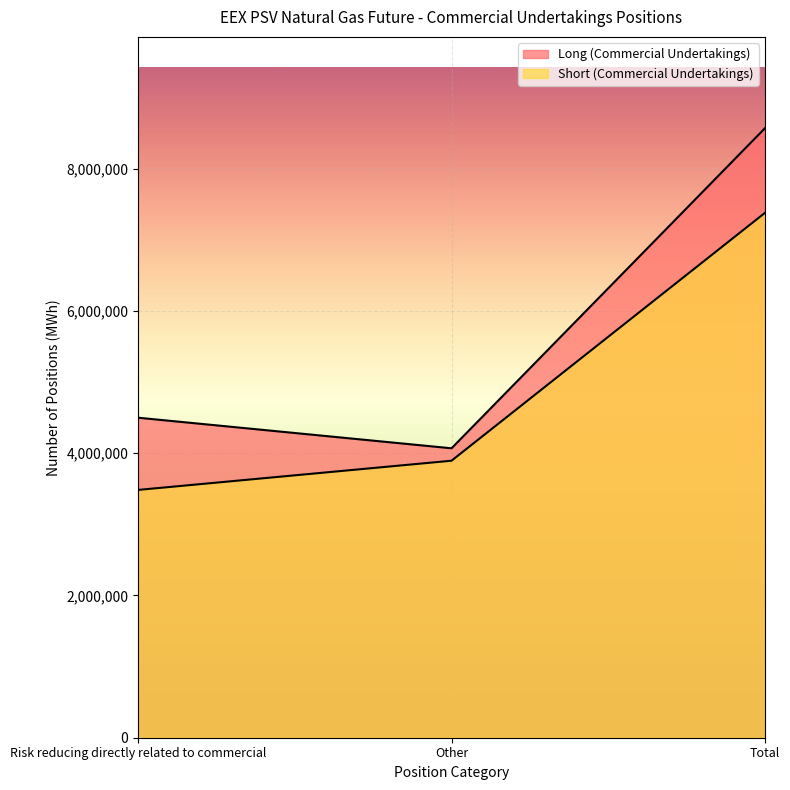

Reading left to right, list all the values displayed in this chart.

Long (Commercial Undertakings): 4499160	4069320	8568480
Short (Commercial Undertakings): 3484176	3894648	7378824